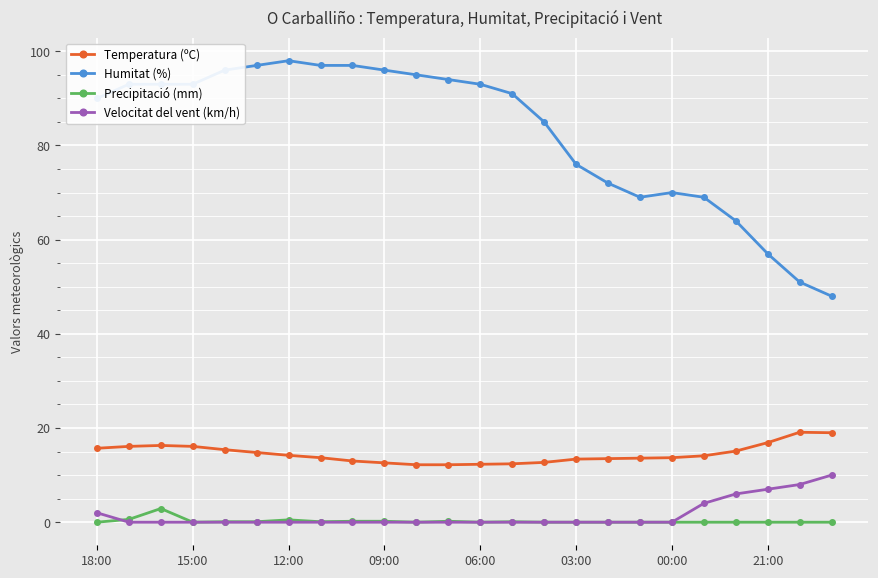

Which series has the largest range (max minus min)?

Humitat (%)